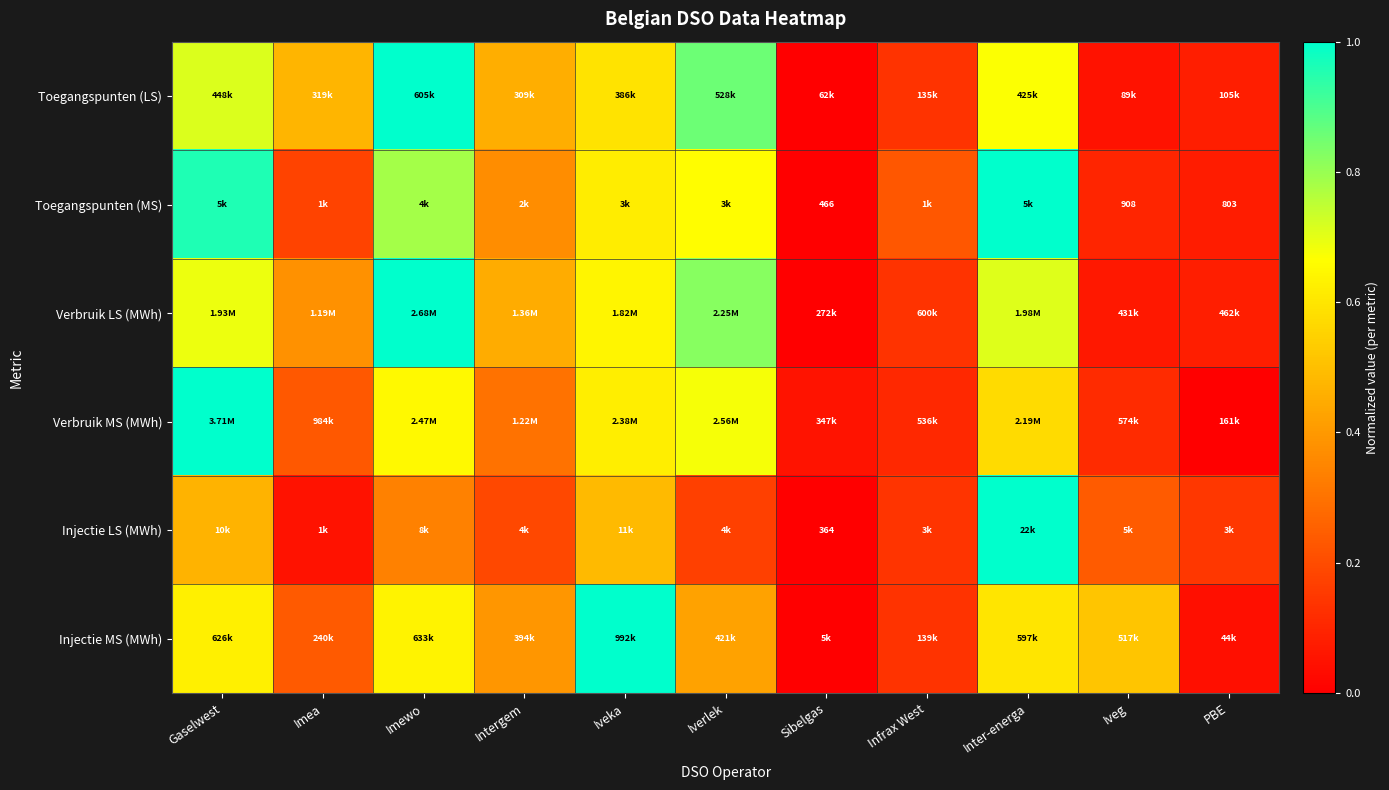

Where is Verbruik LS (MWh) nearest to the value 0?

Sibelgas